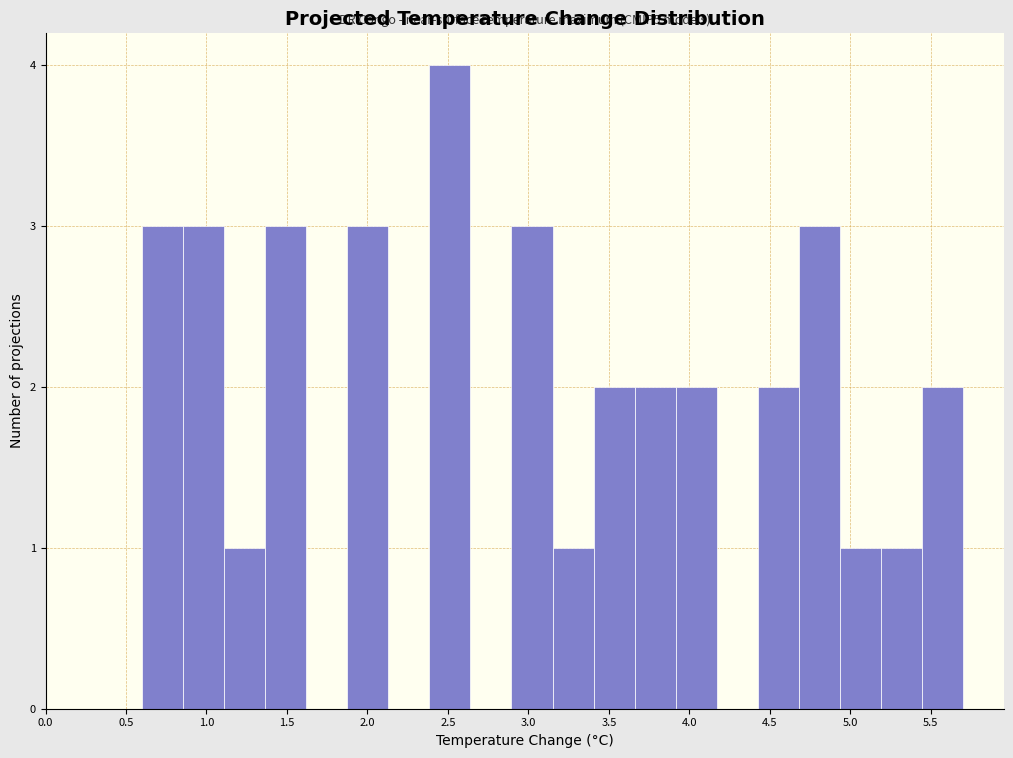

Over which range of the x-axis is the bar tallest?

2.385 to 2.640